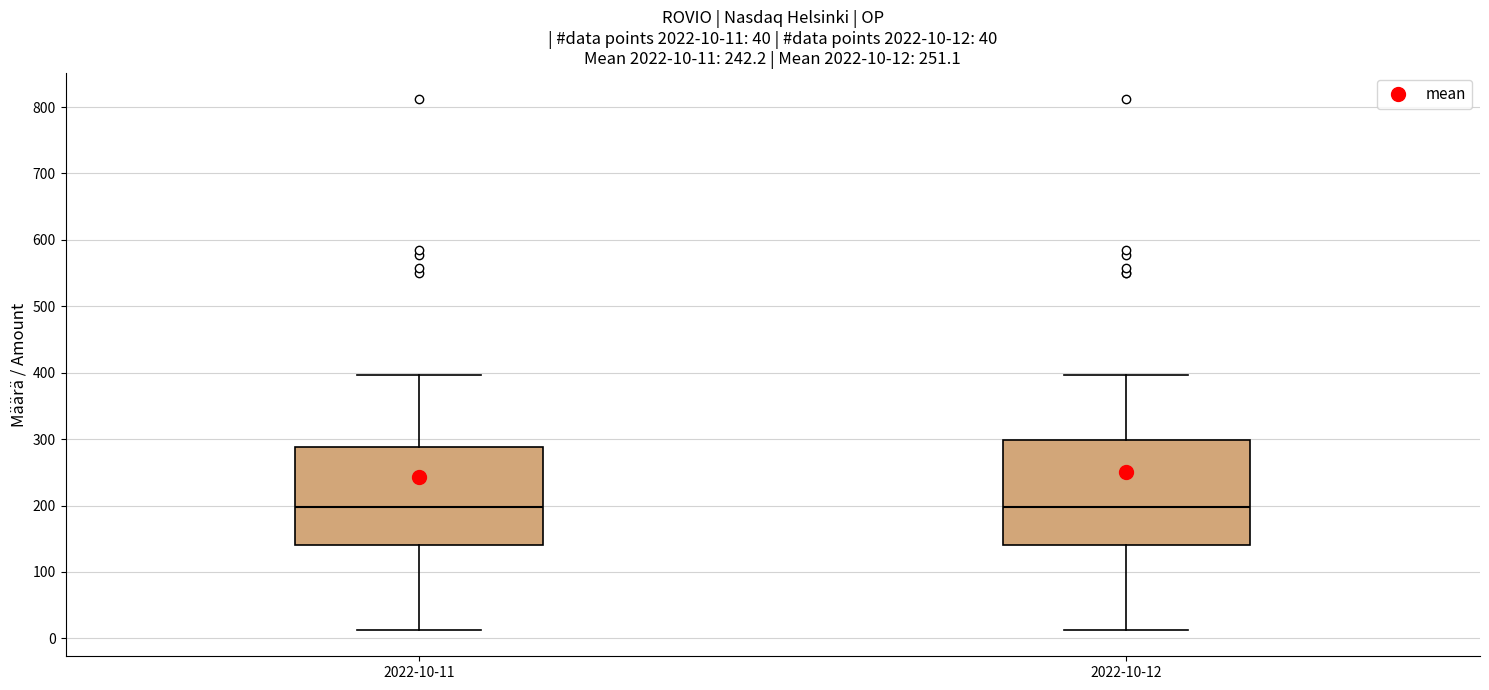

Comparing the boxes themselves (not the whiskers), which one is the tallest?

2022-10-12